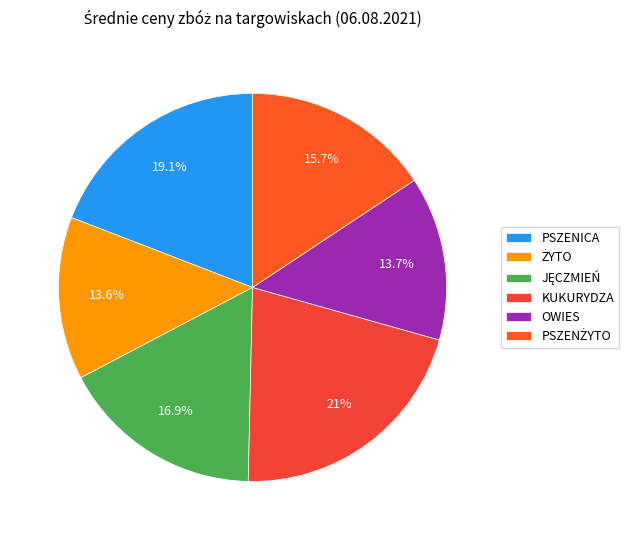

Rank the categories by value from lowest to highest.

ŻYTO, OWIES, PSZENŻYTO, JĘCZMIEŃ, PSZENICA, KUKURYDZA